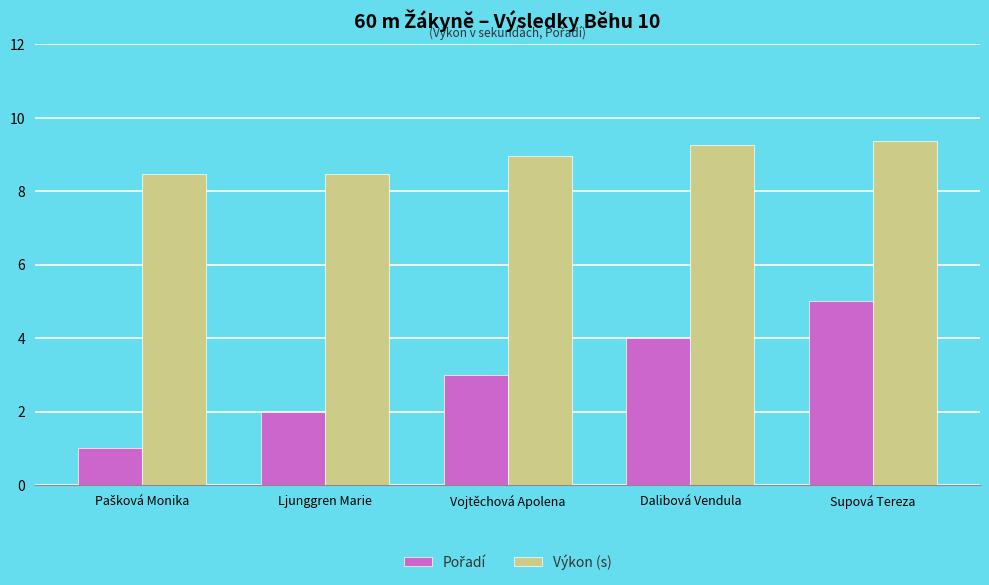

What is the difference between the maximum and second lowest values in the Výkon (s) series?

0.9